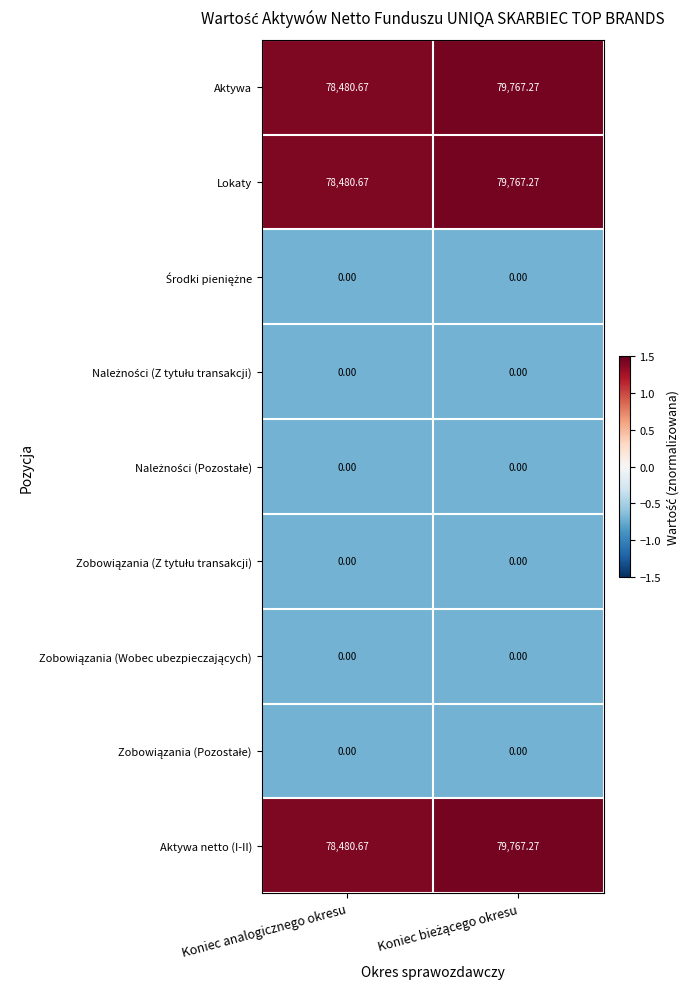

At how many categories does at least one series exceed 0?

2